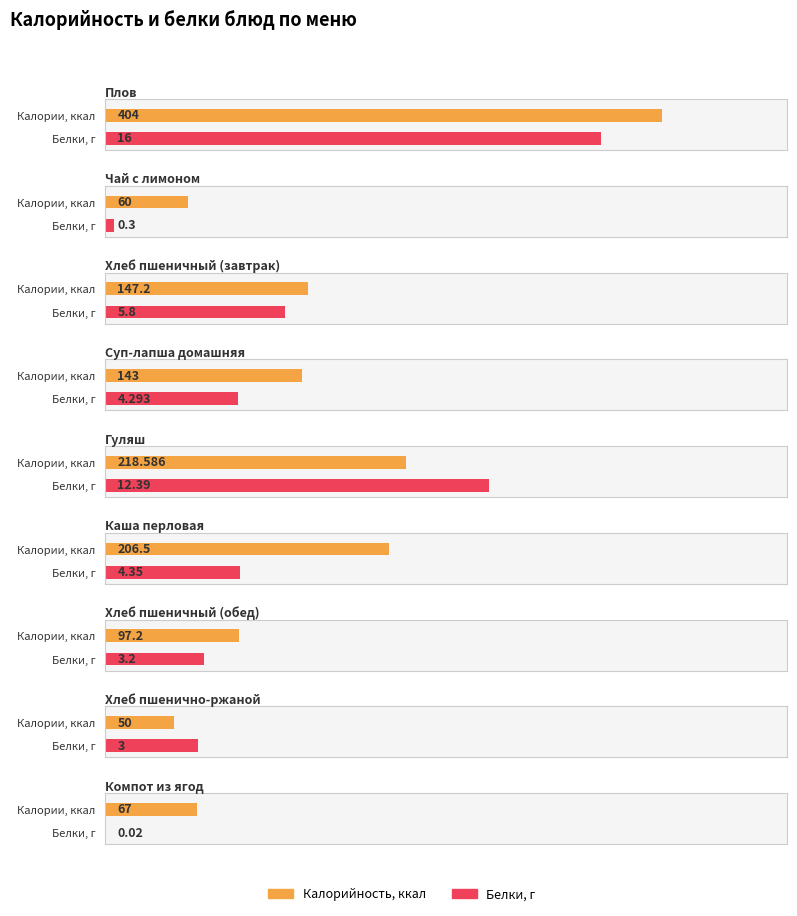

What is the spread (max minus min) of values at Компот из ягод?

67.0